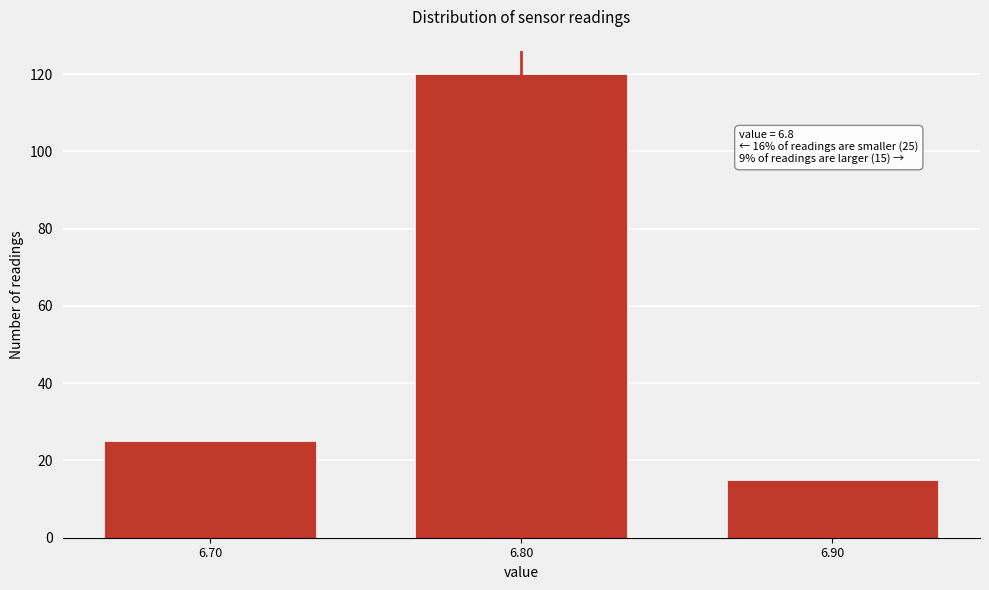

Reading left to right, extract all data points from this chart.

6.70=25	6.80=120	6.90=15